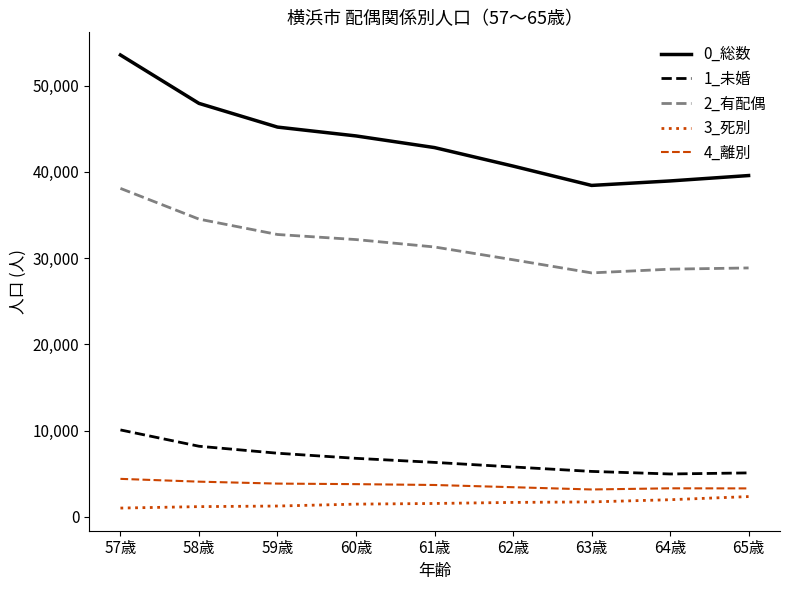

True or false: 2_有配偶 has a value of 28712 at 64歳.

True